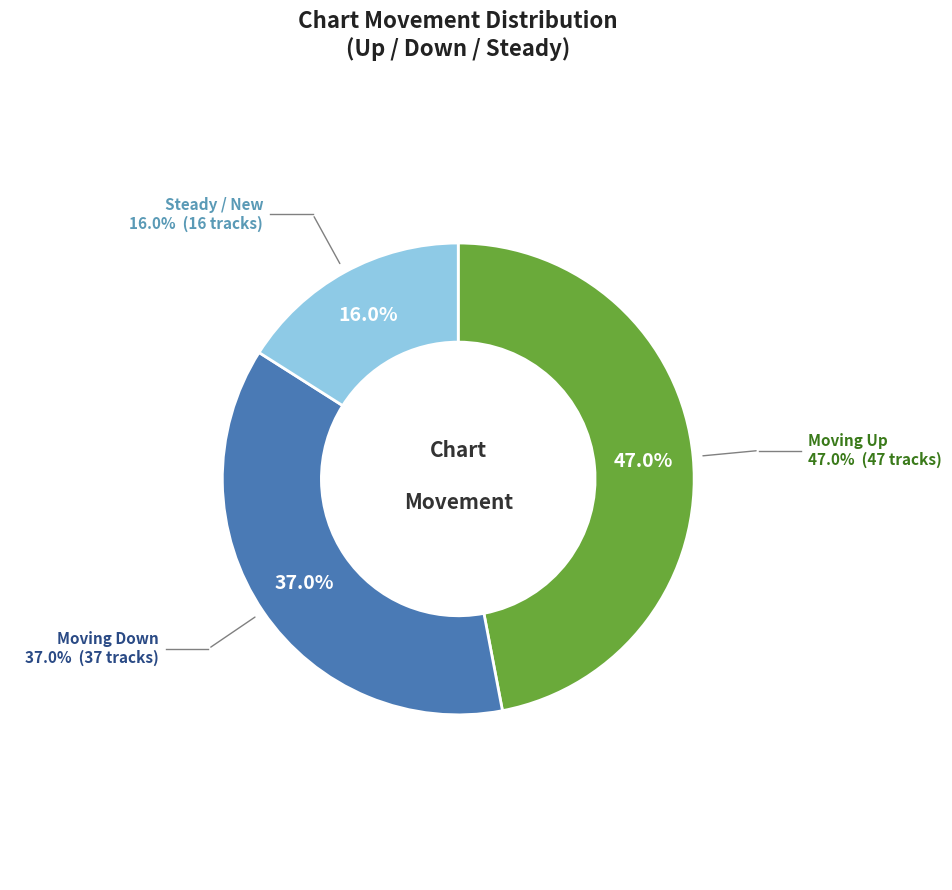

Is there any slice that represents more than half of the pie?

No